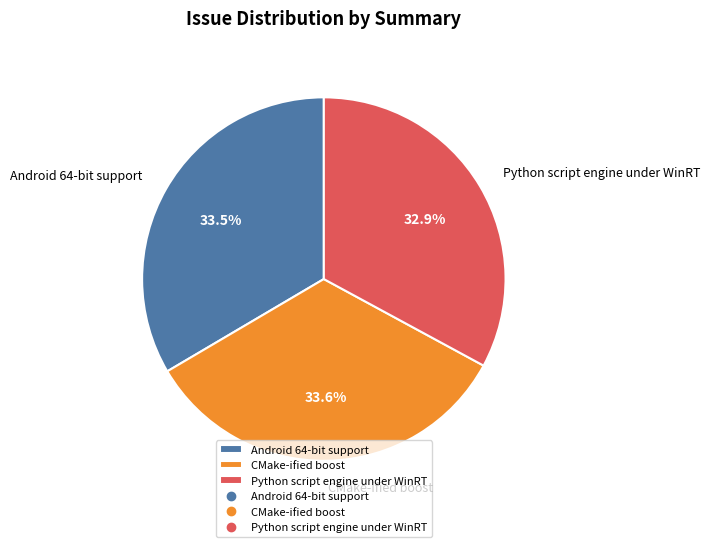

Is CMake-ified boost the majority of the pie?

No